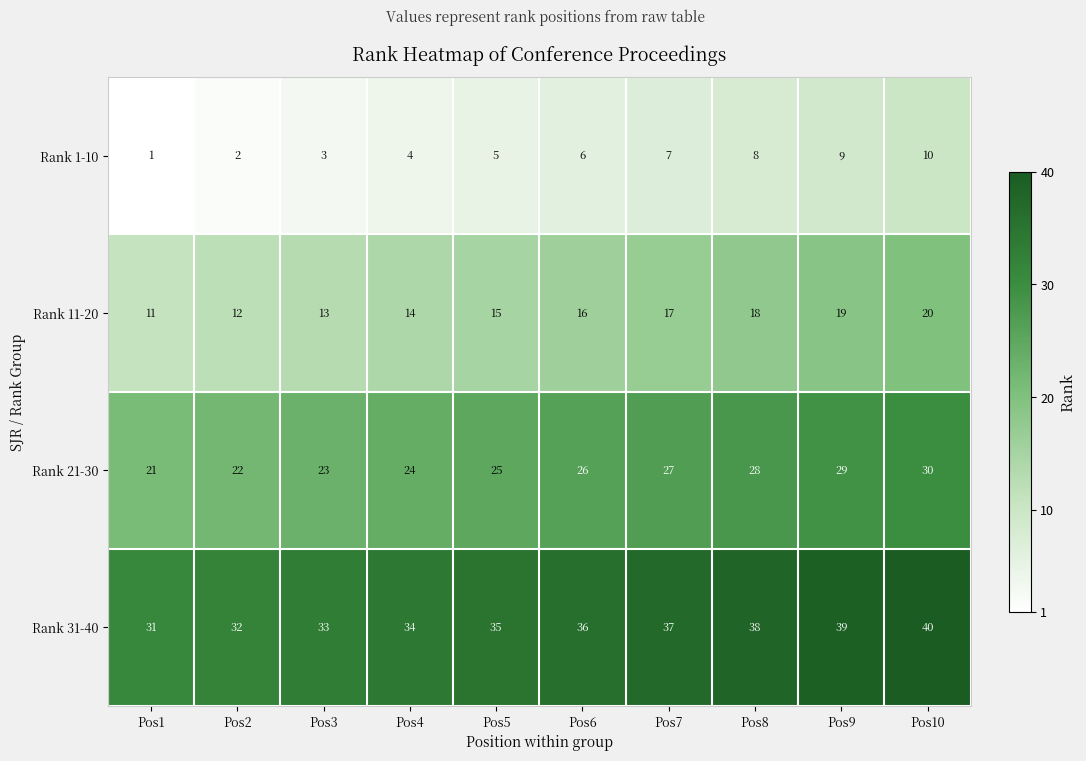

Which category has the highest value across all series?

Pos10